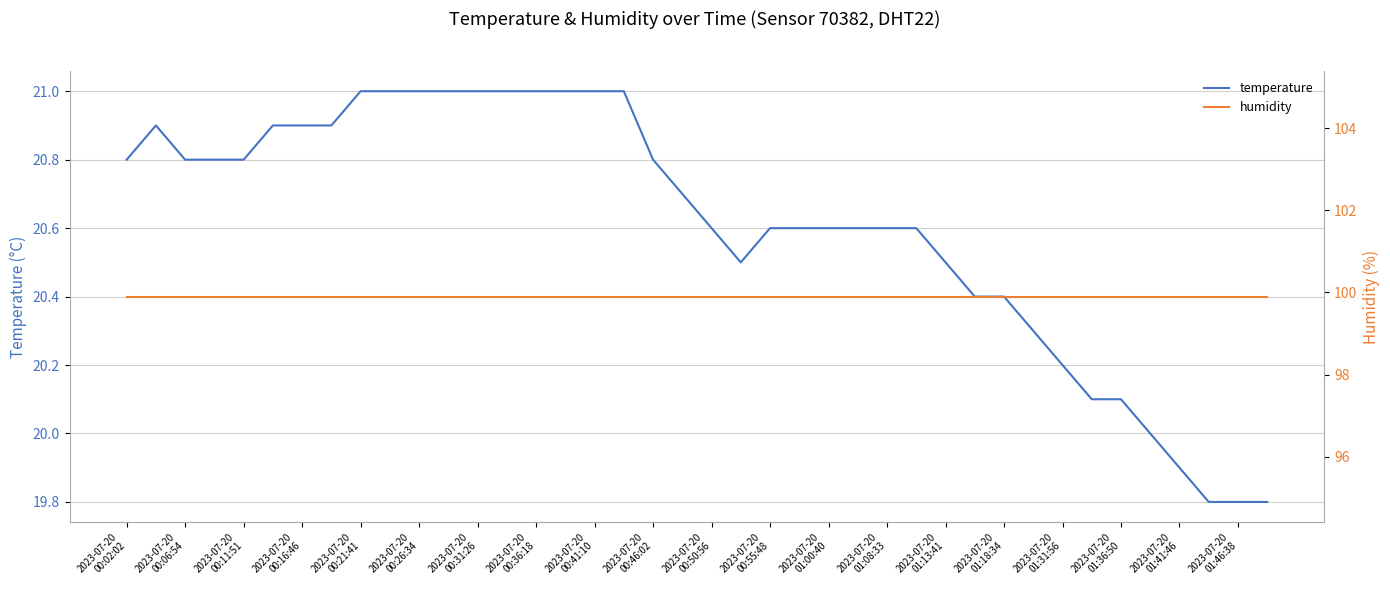

What is the maximum value for temperature?

21.0